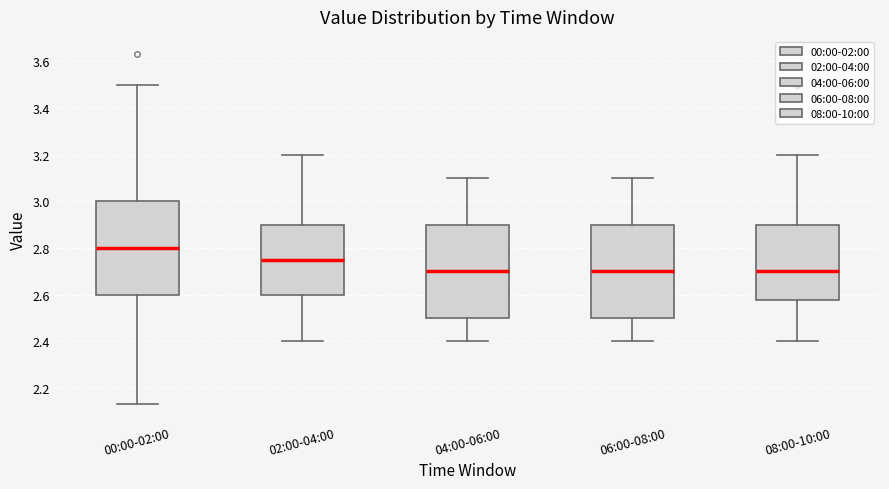

Reading left to right, read every box against the y-axis: the position of its median line, the range the box covers, and the ends of its whiskers. The values are not printed on the chart, so give them approximately, as read against the axis.

00:00-02:00: median 2.80, box 2.60 to 3.00, whiskers 2.14 to 3.50
02:00-04:00: median 2.76, box 2.60 to 2.90, whiskers 2.40 to 3.20
04:00-06:00: median 2.70, box 2.50 to 2.90, whiskers 2.40 to 3.10
06:00-08:00: median 2.70, box 2.50 to 2.90, whiskers 2.40 to 3.10
08:00-10:00: median 2.70, box 2.58 to 2.90, whiskers 2.40 to 3.20